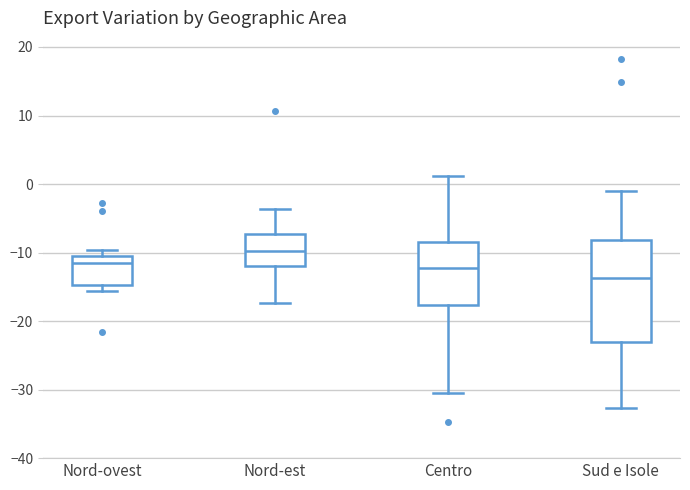

Which box has the lowest median line?

Sud e Isole